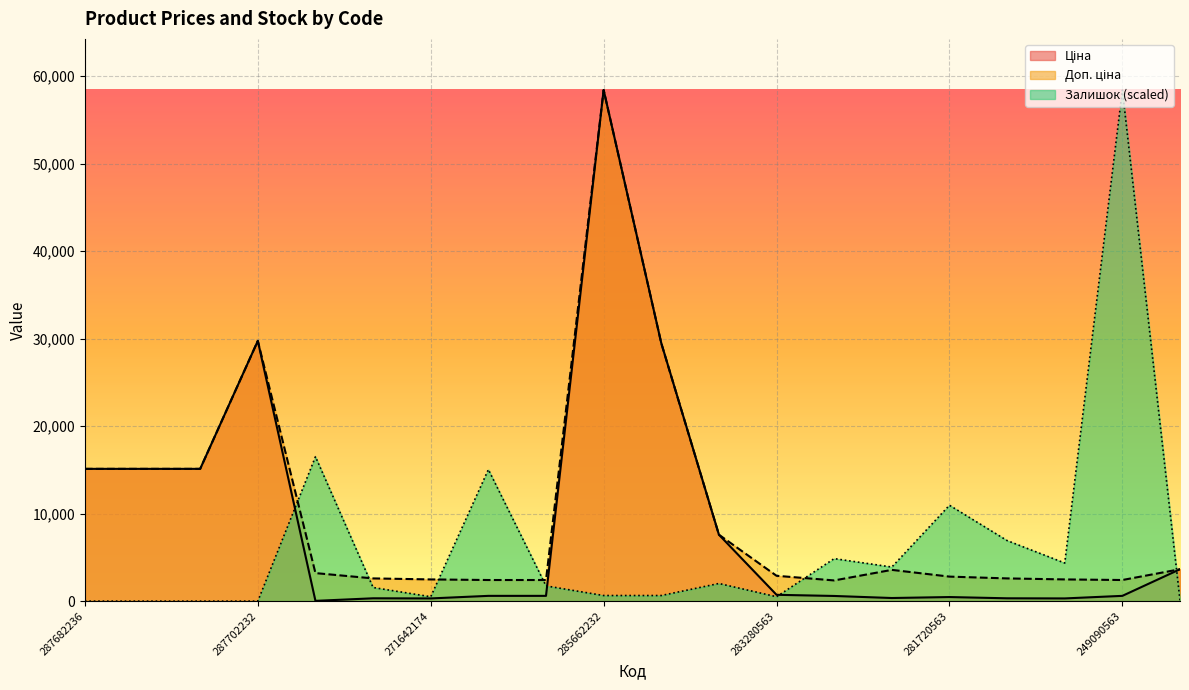

At which label does Залишок reach its minimum?

287682236